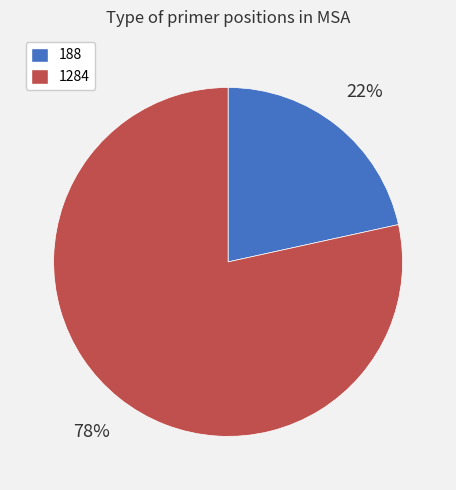

To the nearest percent, what is the average slice percentage?

50%